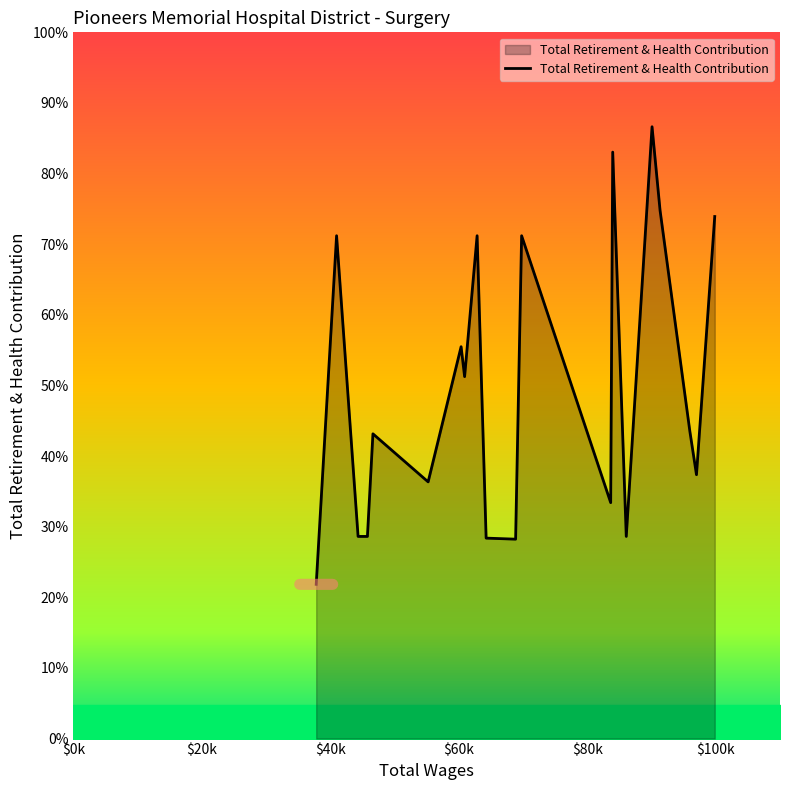

Is this an area chart (filled region under the line)?

Yes